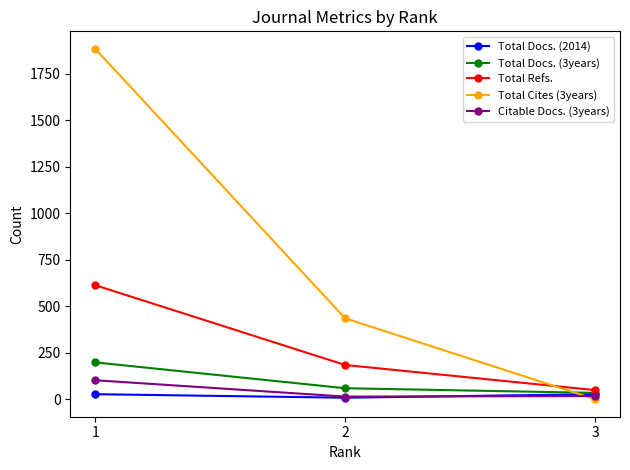

At how many categories does at least one series exceed 944?

1